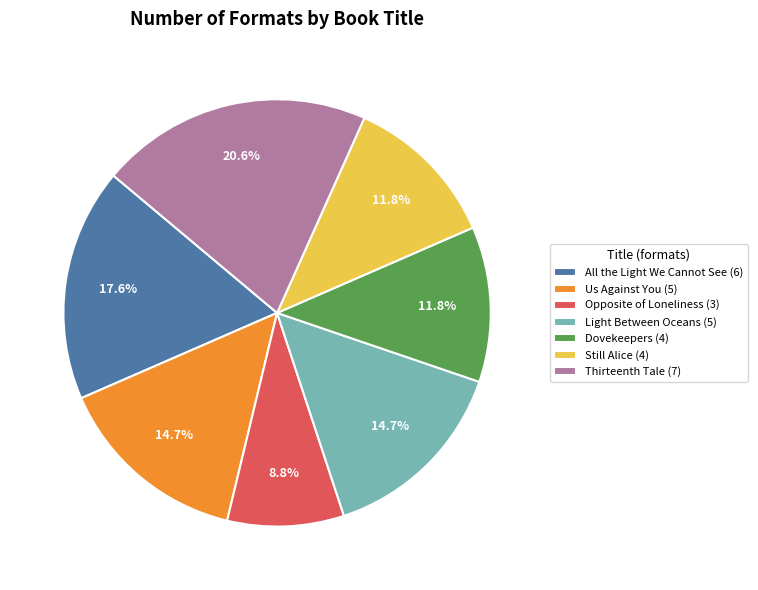

To the nearest percent, what is the difference between the largest and smallest slice percentages?

12%